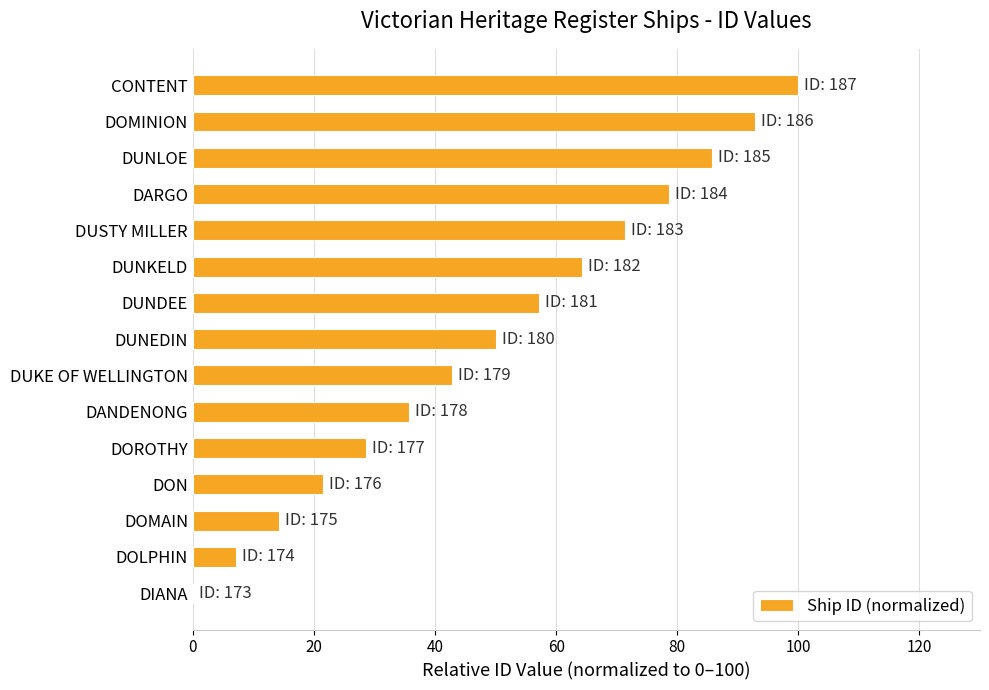

How many series are shown in this chart?

1